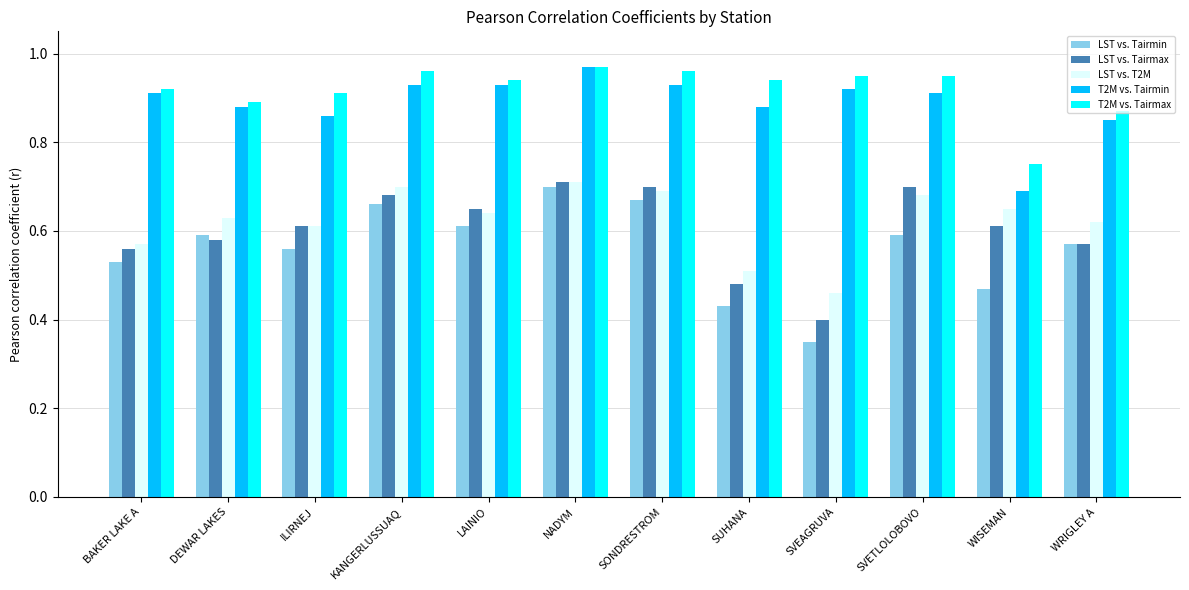

Is the value of LST vs. Tairmax at LAINIO greater than the value of T2M vs. Tairmin at WISEMAN?

No